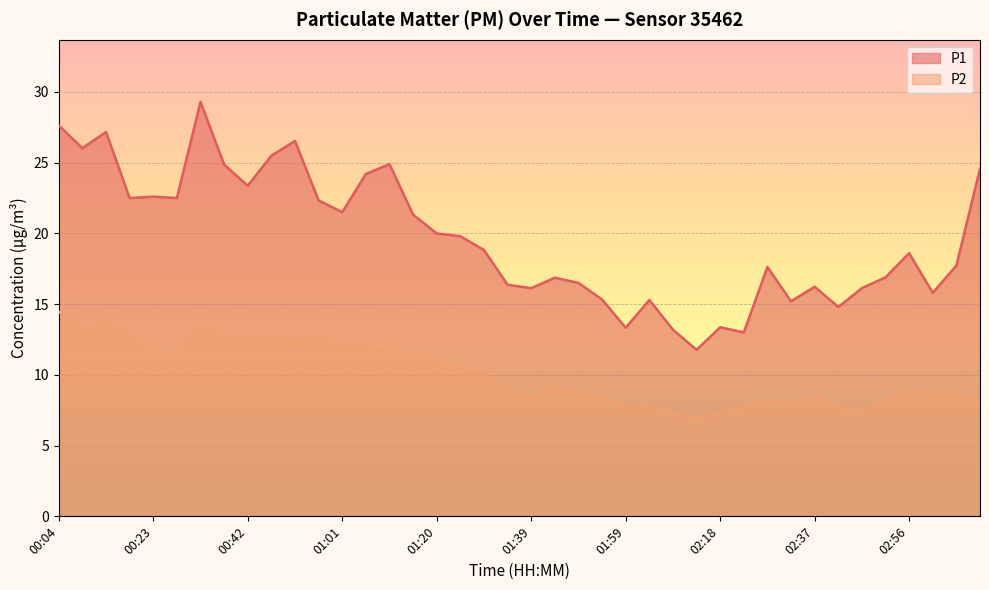

In P2, how many points are higher than both neighbors (excluding endpoints)?

9